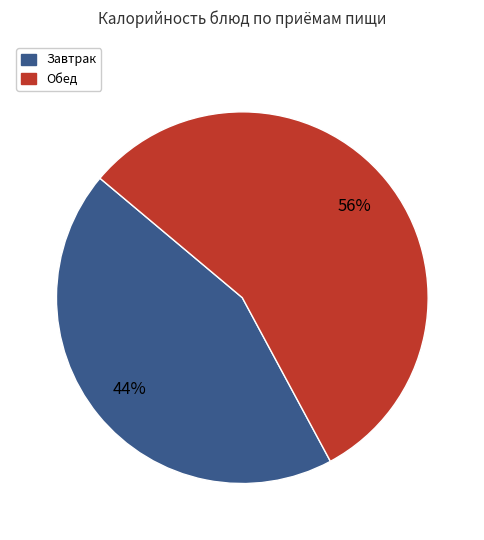

Is there any slice that represents more than half of the pie?

Yes